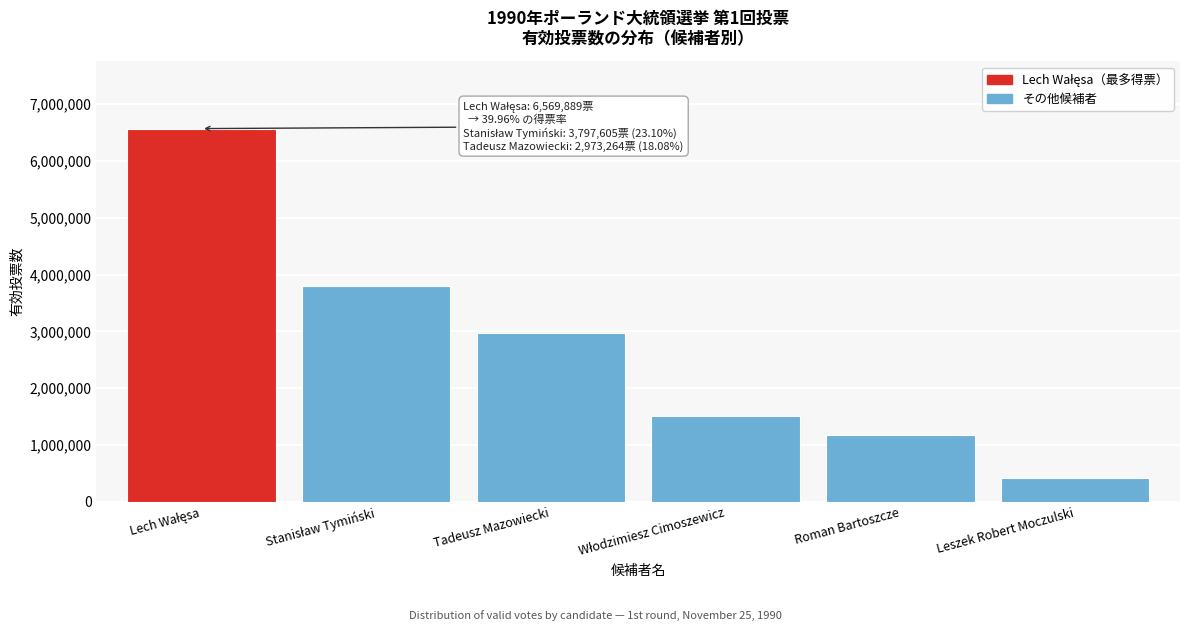

Reading right to left, list all the values displayed in this chart.

411516	1176175	1514025	2973264	3797605	6569889